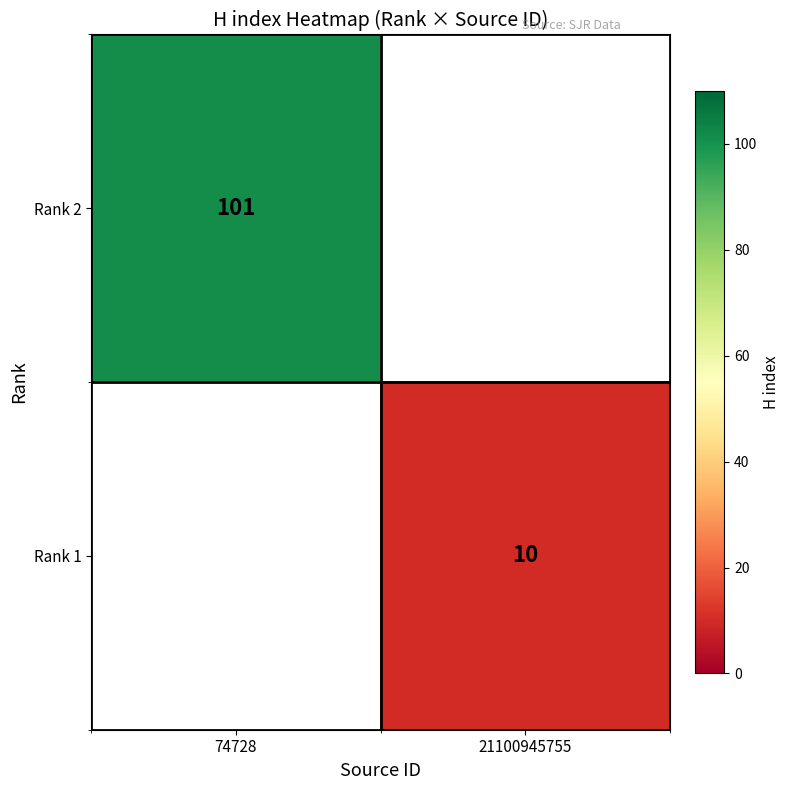

How many categories are shown in the chart?

2